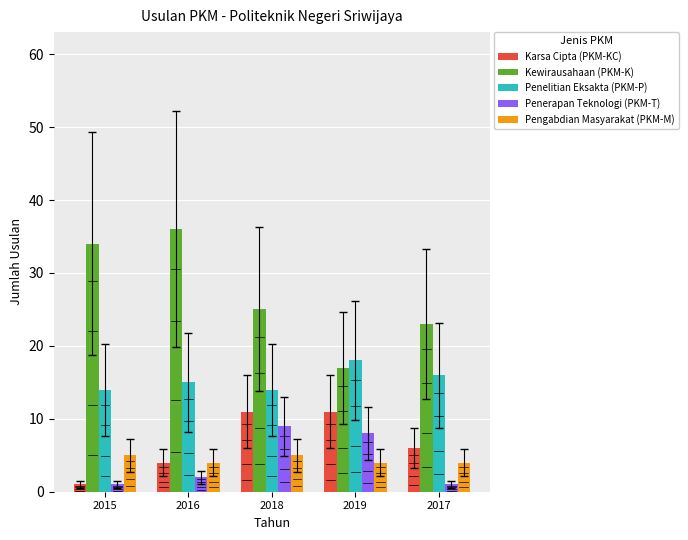

How many groups of bars are there?

5